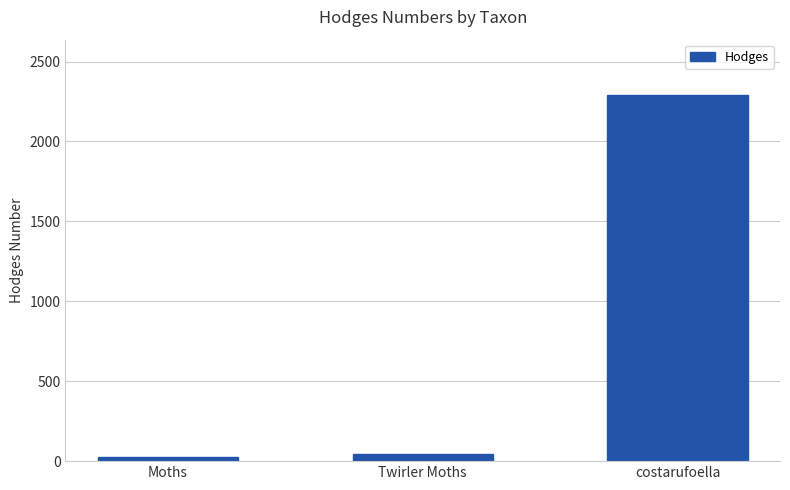

The value at Twirler Moths is 42.1. True or false?

True